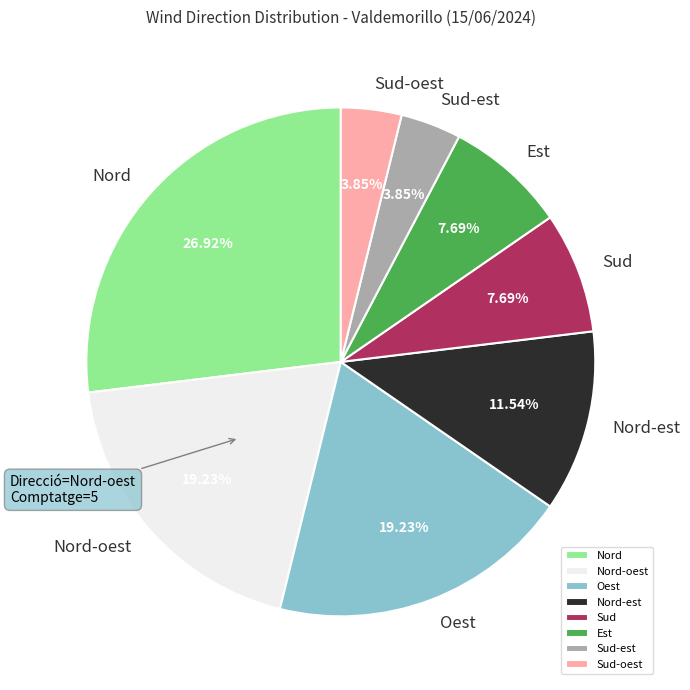

What percentage is the Nord-est slice, to the nearest percent?

12%